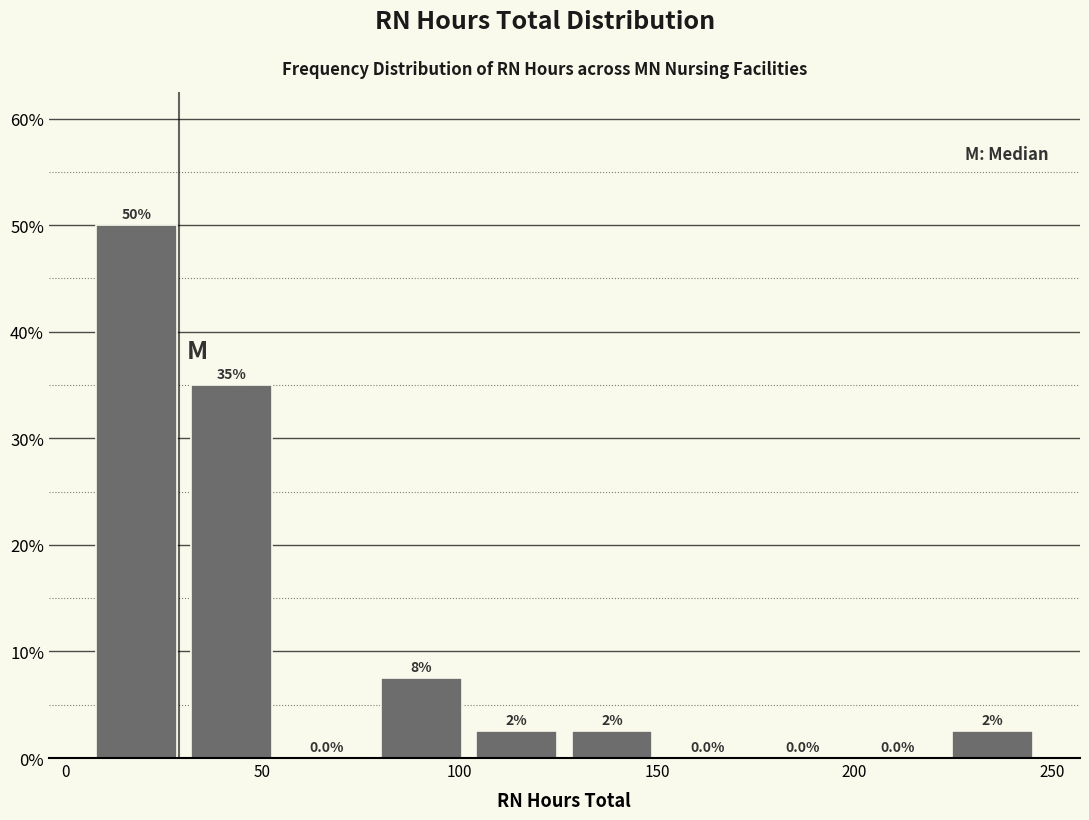

Which range on the x-axis has the tallest bar?

5 to 30